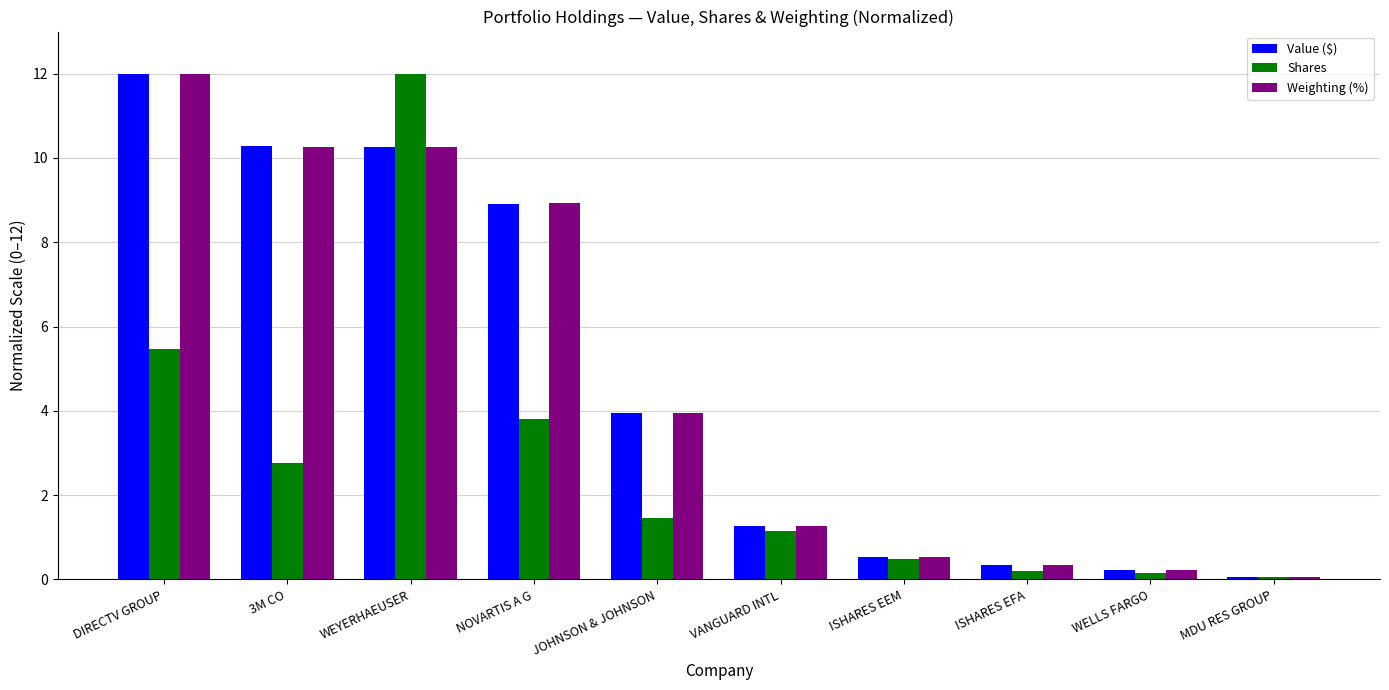

What is the value of the Value ($) bar at the 9th from the left?

0.2